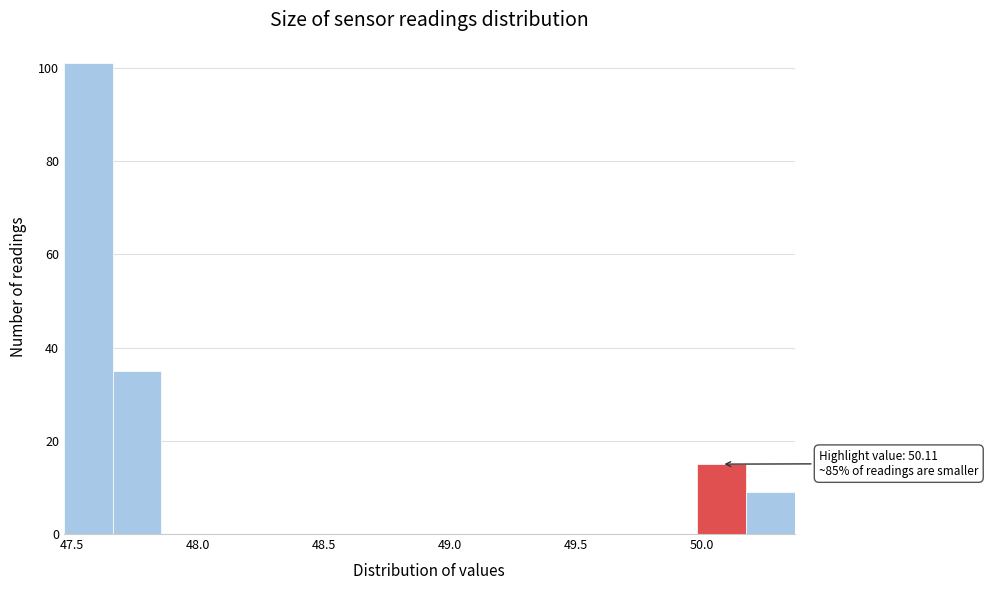

Around what value on the x-axis is the tallest bar? Give the approximate position of its centre, as read against the axis.

47.55